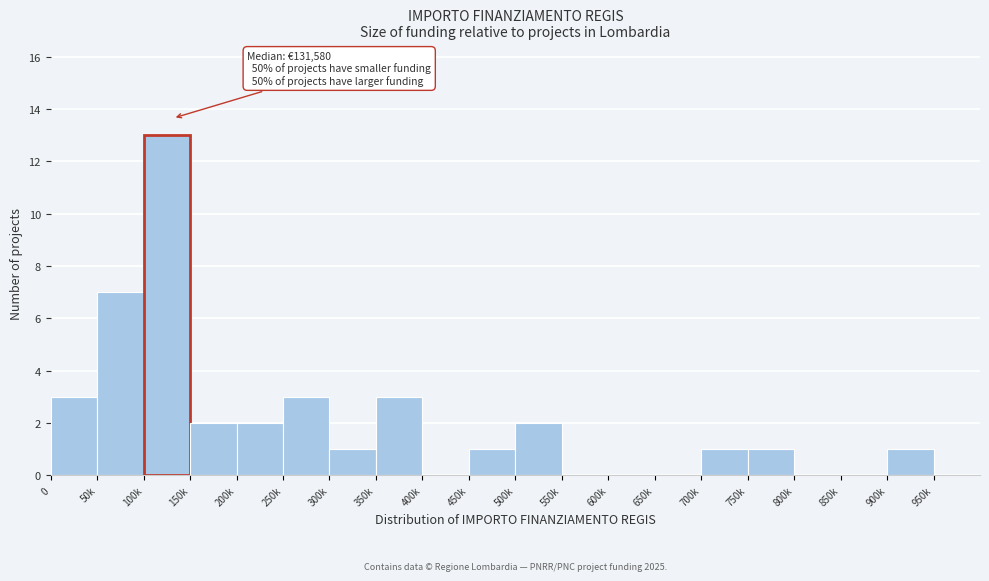

Reading left to right, list all the values displayed in this chart.

0=3	50k=7	100k=13	150k=2	200k=2	250k=3	300k=1	350k=3	400k=0	450k=1	500k=2	550k=0	600k=0	650k=0	700k=1	750k=1	800k=0	850k=0	900k=1	950k=0